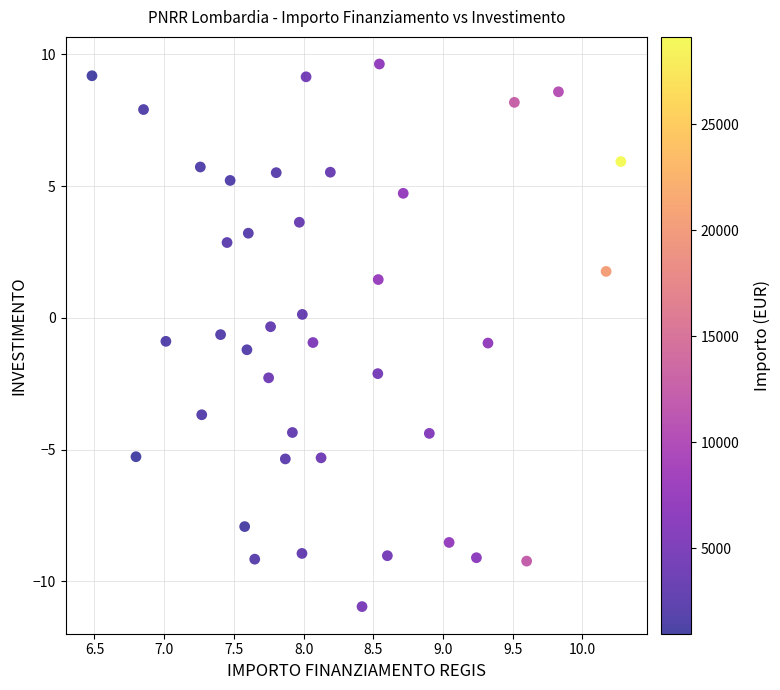

What is the range of Y values (max minus min)?

20.6